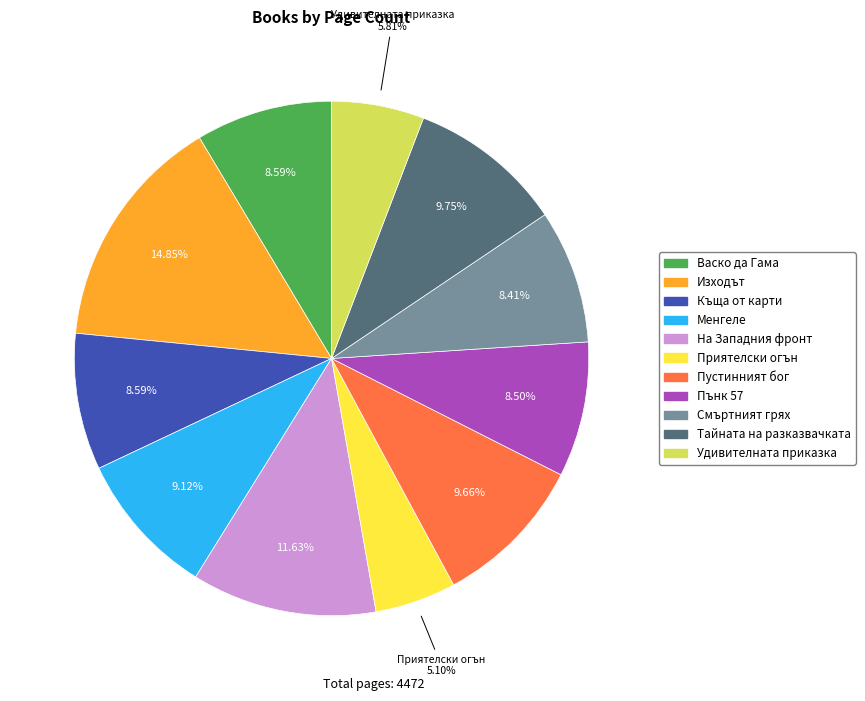

What percentage do Менгеле and Изходът together represent?

24.0%